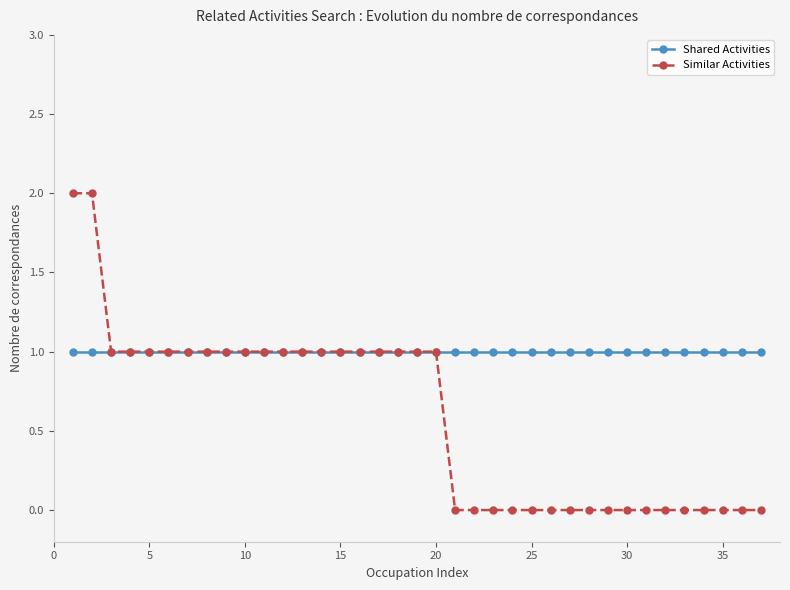

Which series has the largest range (max minus min)?

Similar Activities